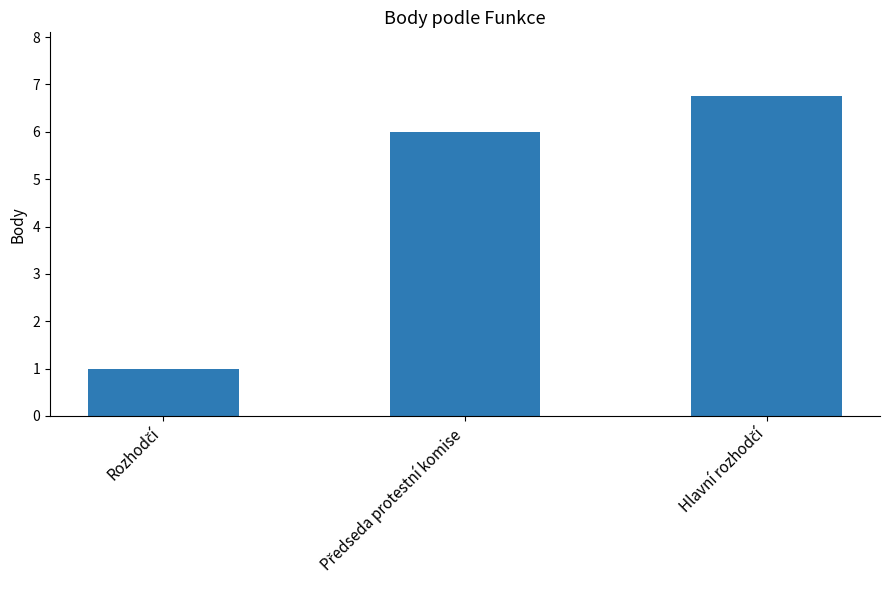

Reading right to left, what are all the values shown in this chart?

6.8	6.0	1.0